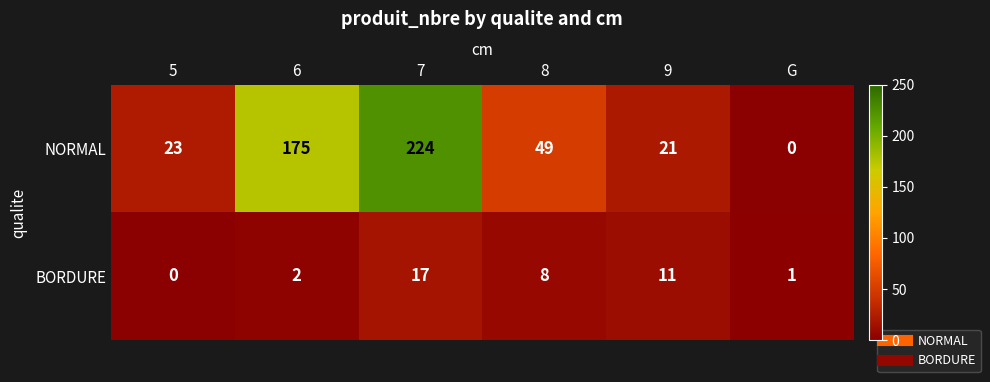

Reading left to right, transcribe all the data shown in this chart.

NORMAL: 5=23	6=175	7=224	8=49	9=21	G=0
BORDURE: 5=0	6=2	7=17	8=8	9=11	G=1